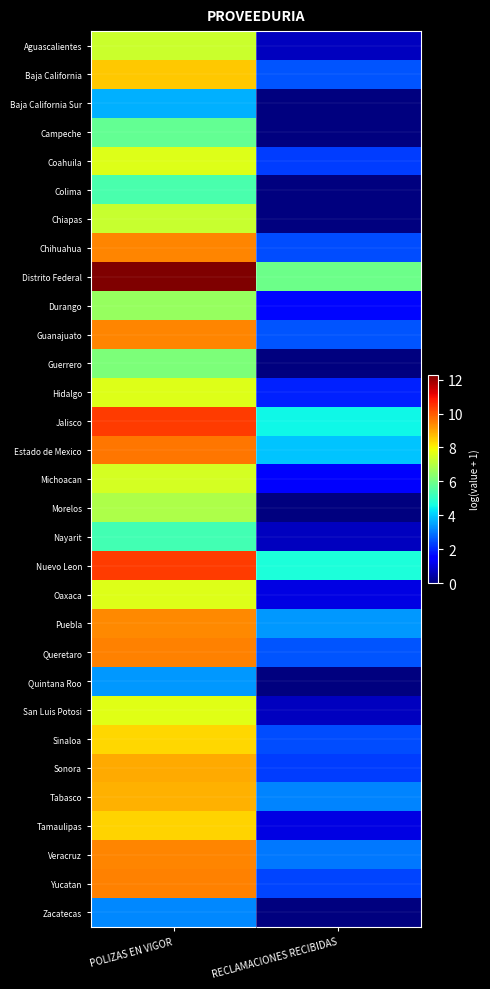

Reading left to right, extract all data points from this chart.

Aguascalientes: POLIZAS EN VIGOR=7.3	RECLAMACIONES RECIBIDAS=0.7
Baja California: POLIZAS EN VIGOR=8.6	RECLAMACIONES RECIBIDAS=2.6
Baja California Sur: POLIZAS EN VIGOR=3.7	RECLAMACIONES RECIBIDAS=0.0
Campeche: POLIZAS EN VIGOR=5.8	RECLAMACIONES RECIBIDAS=0.0
Coahuila: POLIZAS EN VIGOR=7.6	RECLAMACIONES RECIBIDAS=2.3
Colima: POLIZAS EN VIGOR=5.4	RECLAMACIONES RECIBIDAS=0.0
Chiapas: POLIZAS EN VIGOR=7.2	RECLAMACIONES RECIBIDAS=0.0
Chihuahua: POLIZAS EN VIGOR=9.4	RECLAMACIONES RECIBIDAS=2.5
Distrito Federal: POLIZAS EN VIGOR=12.3	RECLAMACIONES RECIBIDAS=5.9
Durango: POLIZAS EN VIGOR=6.6	RECLAMACIONES RECIBIDAS=1.6
Guanajuato: POLIZAS EN VIGOR=9.4	RECLAMACIONES RECIBIDAS=2.6
Guerrero: POLIZAS EN VIGOR=6.2	RECLAMACIONES RECIBIDAS=0.0
Hidalgo: POLIZAS EN VIGOR=7.6	RECLAMACIONES RECIBIDAS=1.9
Jalisco: POLIZAS EN VIGOR=10.4	RECLAMACIONES RECIBIDAS=4.5
Estado de Mexico: POLIZAS EN VIGOR=9.6	RECLAMACIONES RECIBIDAS=3.9
Michoacan: POLIZAS EN VIGOR=7.5	RECLAMACIONES RECIBIDAS=1.4
Morelos: POLIZAS EN VIGOR=6.9	RECLAMACIONES RECIBIDAS=0.0
Nayarit: POLIZAS EN VIGOR=5.3	RECLAMACIONES RECIBIDAS=0.7
Nuevo Leon: POLIZAS EN VIGOR=10.4	RECLAMACIONES RECIBIDAS=4.7
Oaxaca: POLIZAS EN VIGOR=7.6	RECLAMACIONES RECIBIDAS=1.1
Puebla: POLIZAS EN VIGOR=9.4	RECLAMACIONES RECIBIDAS=3.4
Queretaro: POLIZAS EN VIGOR=9.5	RECLAMACIONES RECIBIDAS=2.6
Quintana Roo: POLIZAS EN VIGOR=3.4	RECLAMACIONES RECIBIDAS=0.0
San Luis Potosi: POLIZAS EN VIGOR=7.7	RECLAMACIONES RECIBIDAS=0.7
Sinaloa: POLIZAS EN VIGOR=8.4	RECLAMACIONES RECIBIDAS=2.5
Sonora: POLIZAS EN VIGOR=9.0	RECLAMACIONES RECIBIDAS=2.3
Tabasco: POLIZAS EN VIGOR=8.9	RECLAMACIONES RECIBIDAS=3.1
Tamaulipas: POLIZAS EN VIGOR=8.4	RECLAMACIONES RECIBIDAS=1.1
Veracruz: POLIZAS EN VIGOR=9.4	RECLAMACIONES RECIBIDAS=3.0
Yucatan: POLIZAS EN VIGOR=9.5	RECLAMACIONES RECIBIDAS=2.4
Zacatecas: POLIZAS EN VIGOR=3.2	RECLAMACIONES RECIBIDAS=0.0